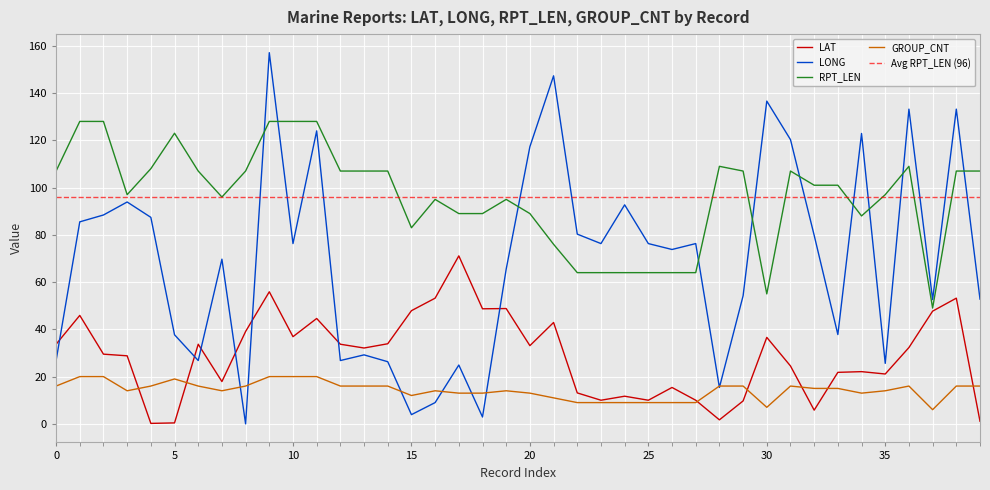

True or false: LAT and GROUP_CNT cross at least once.

True